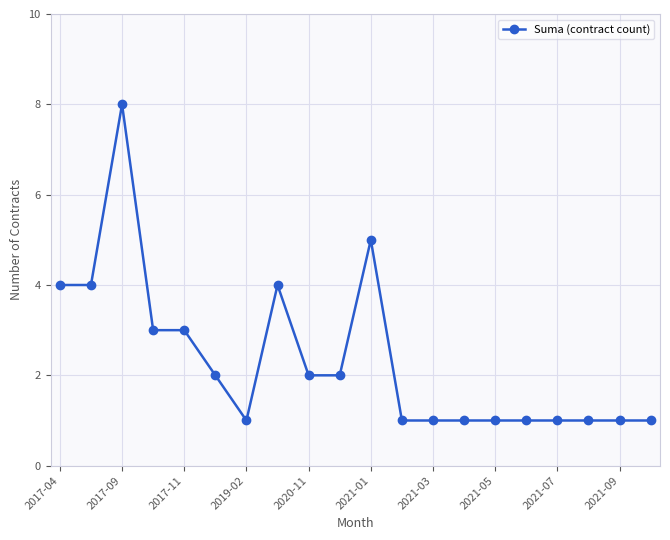

True or false: the data has more than 2 interior local peaks.

True